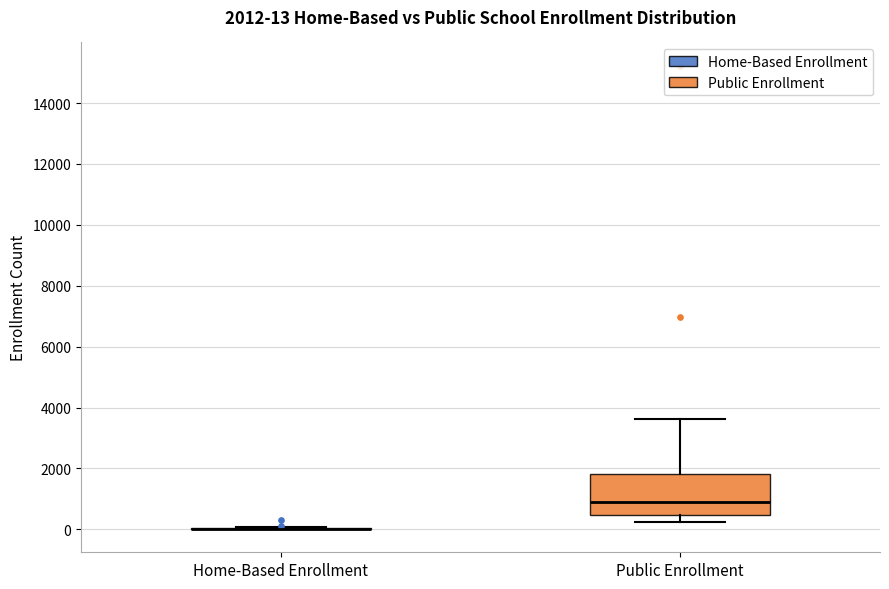

Comparing the boxes themselves (not the whiskers), which one is the tallest?

Public Enrollment